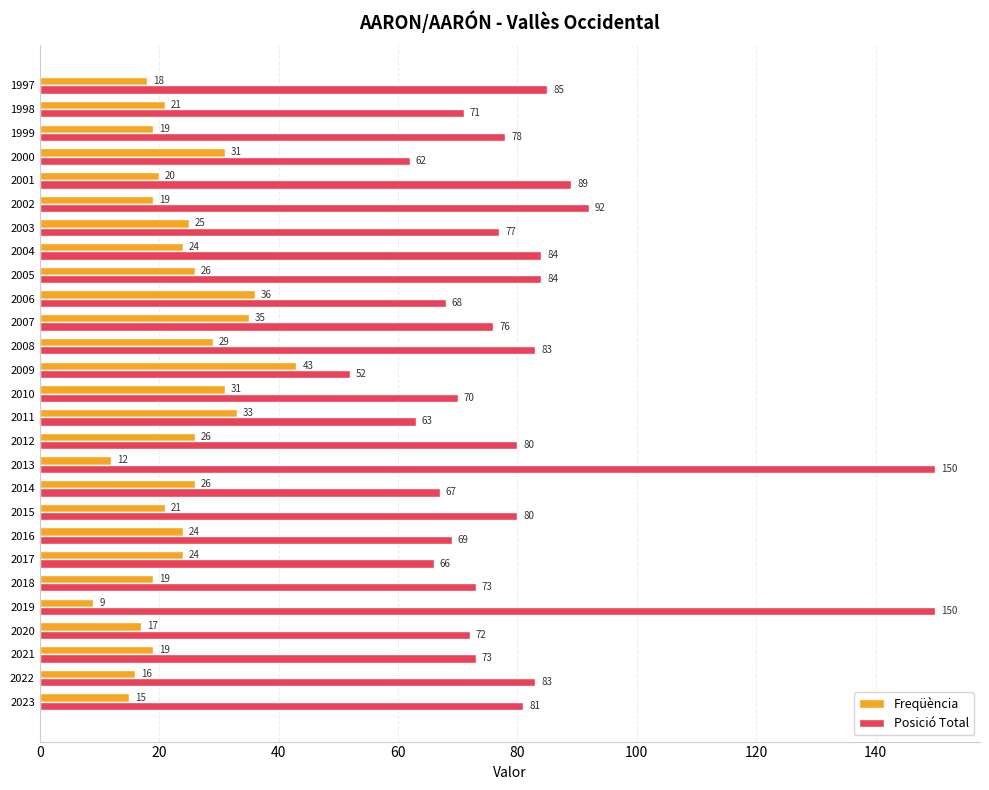

Which series has the widest spread of values?

Posició Total